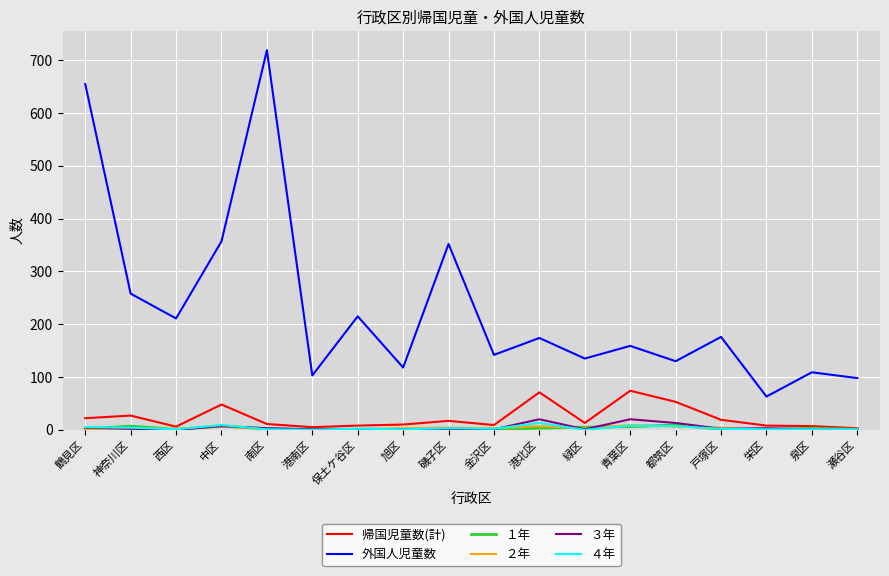

True or false: 帰国児童数(計) and 外国人児童数 cross at least once.

False